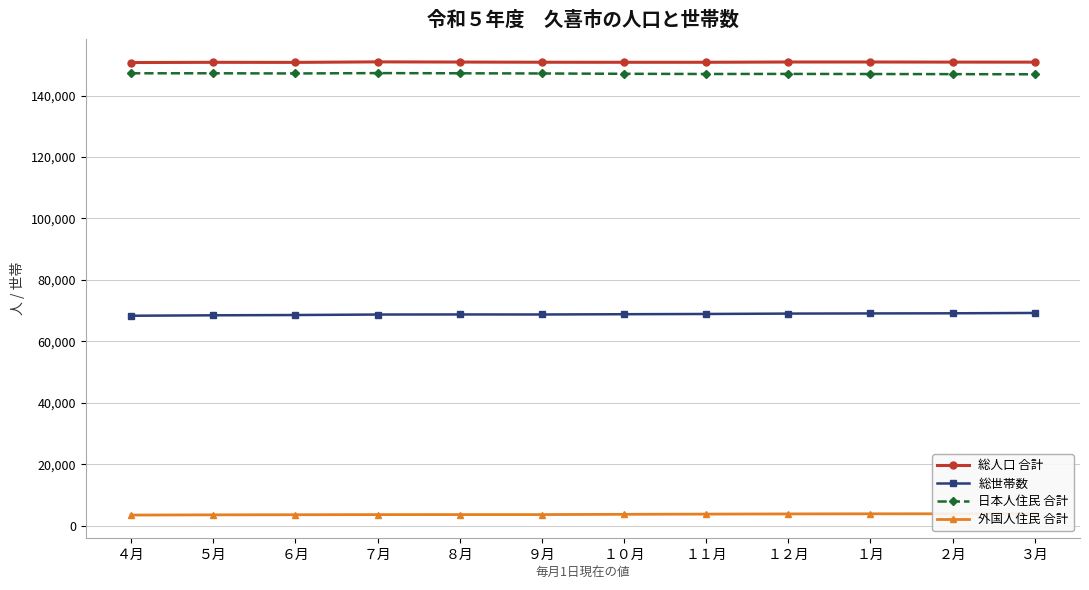

Rank the series by their maximum value, from lowest to highest.

外国人住民 合計, 総世帯数, 日本人住民 合計, 総人口 合計